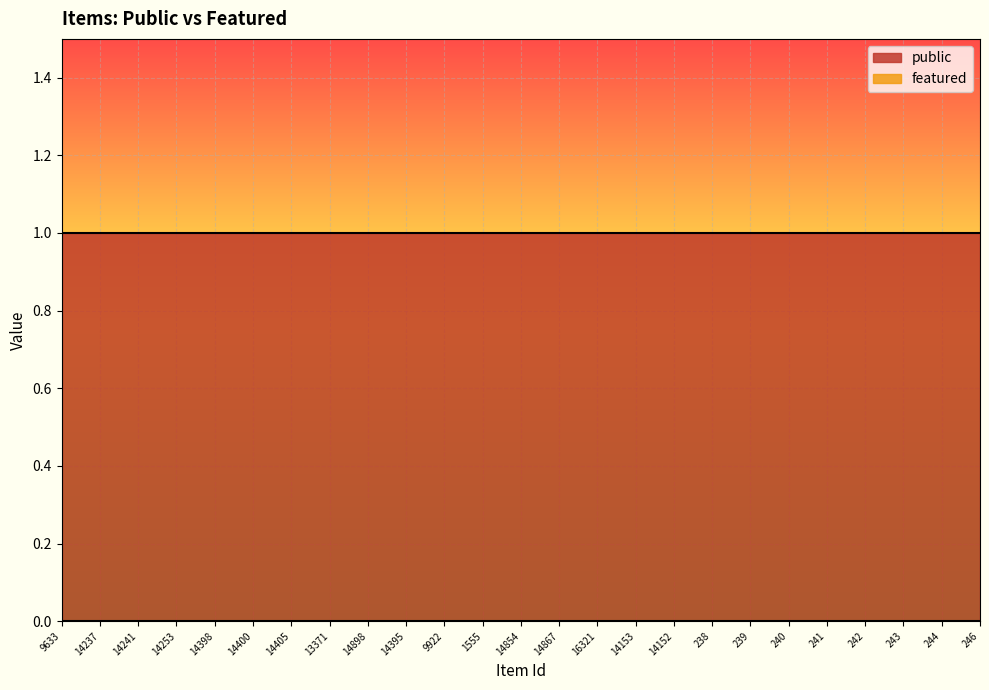

What is the greatest value displayed?

1